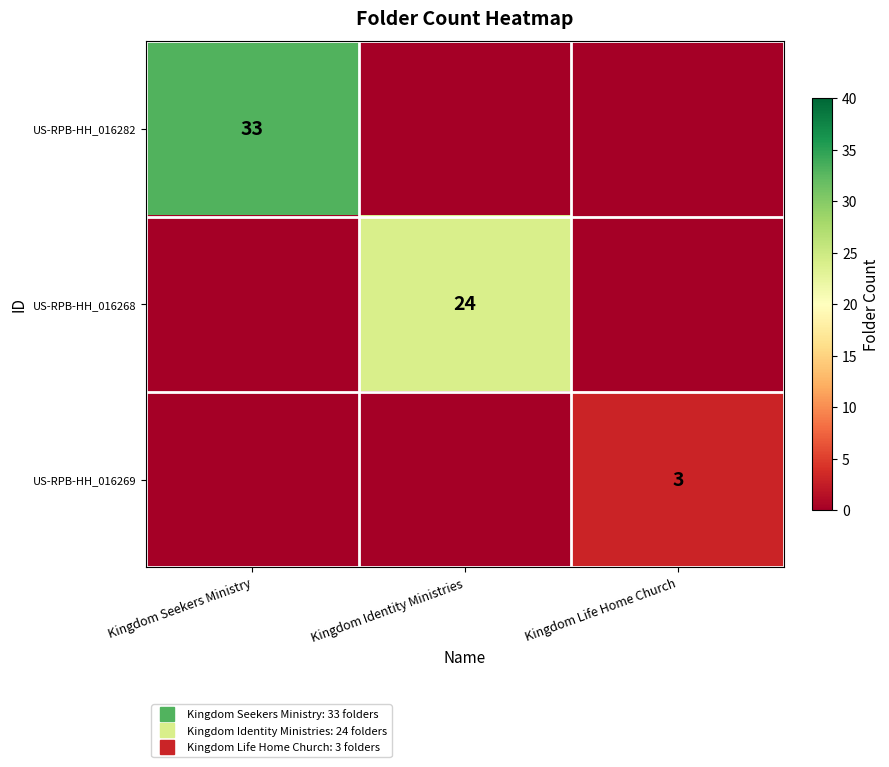

What is the spread (max minus min) of values at Kingdom Life Home Church?

3